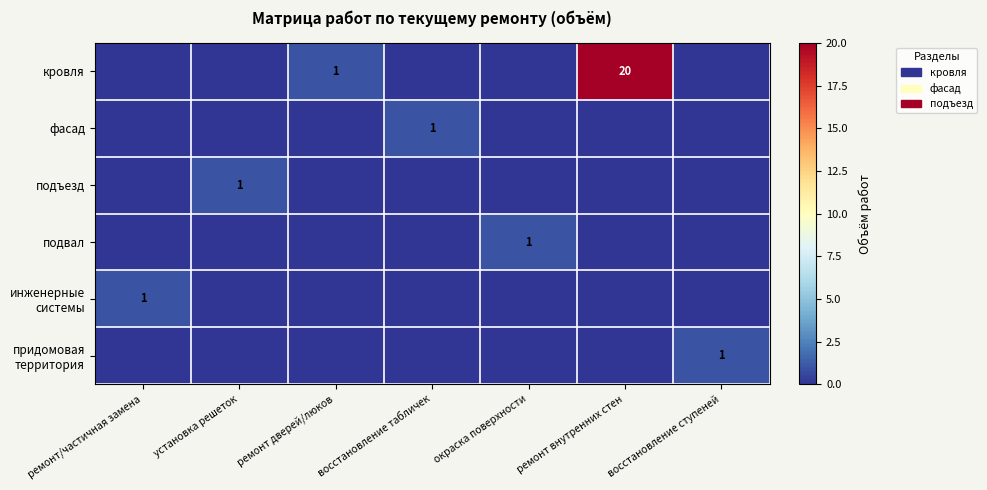

Between ремонт/частичная замена and восстановление табличек, which is larger?

ремонт/частичная замена